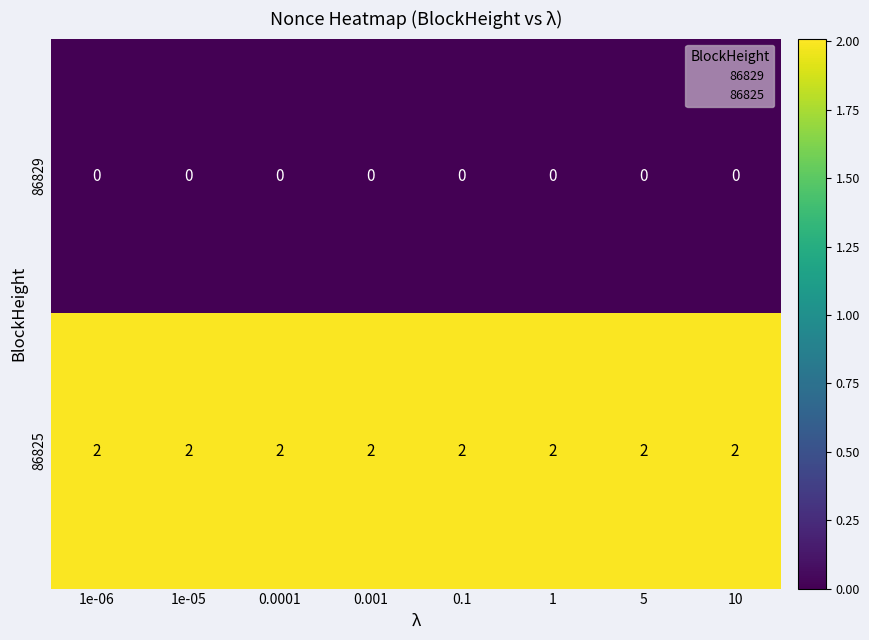

What is the difference between the highest and lowest values at 0.001?

2